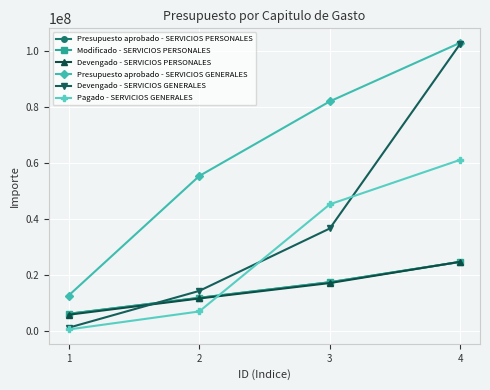

Which series has the largest range (max minus min)?

Devengado - SERVICIOS GENERALES